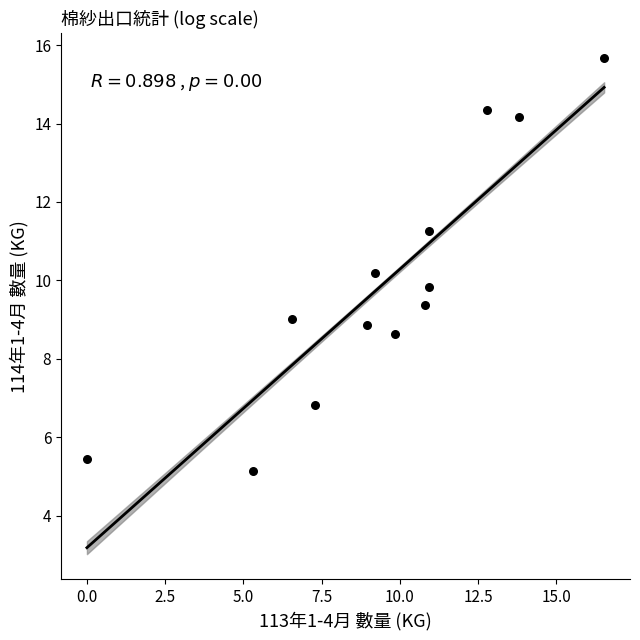

What is the range of X values (max minus min)?

16.5